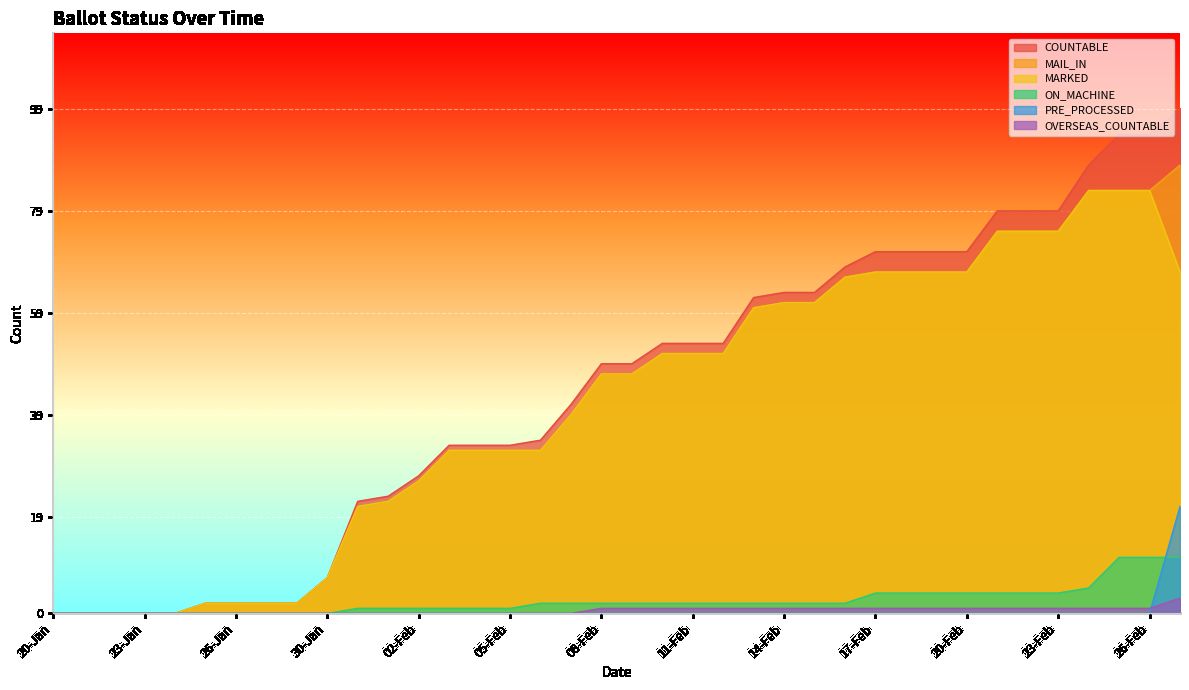

Count the number of data series in this chart.

6